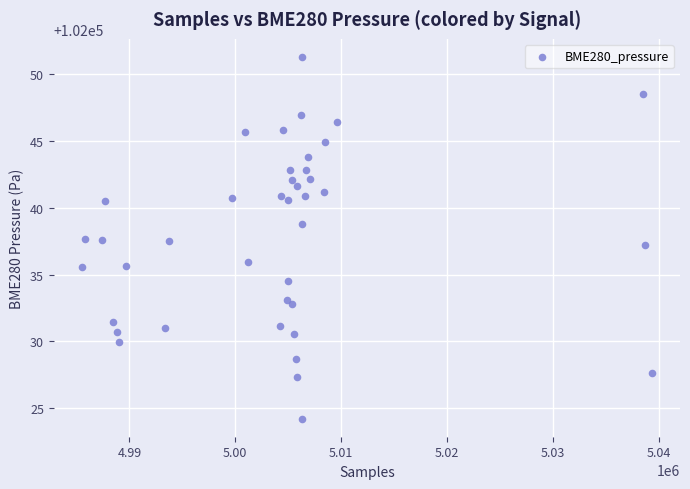

What is the range of X values (max minus min)?

53792.0